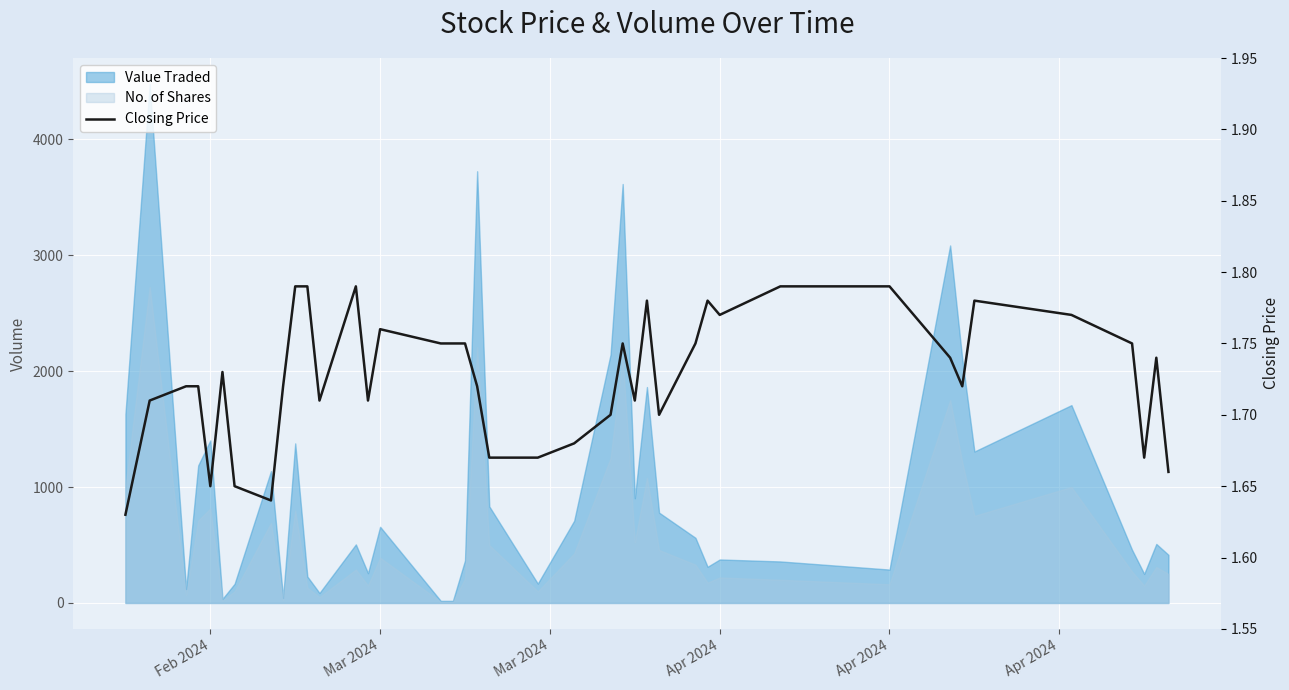

True or false: the data shows 2.7 at 6.

False